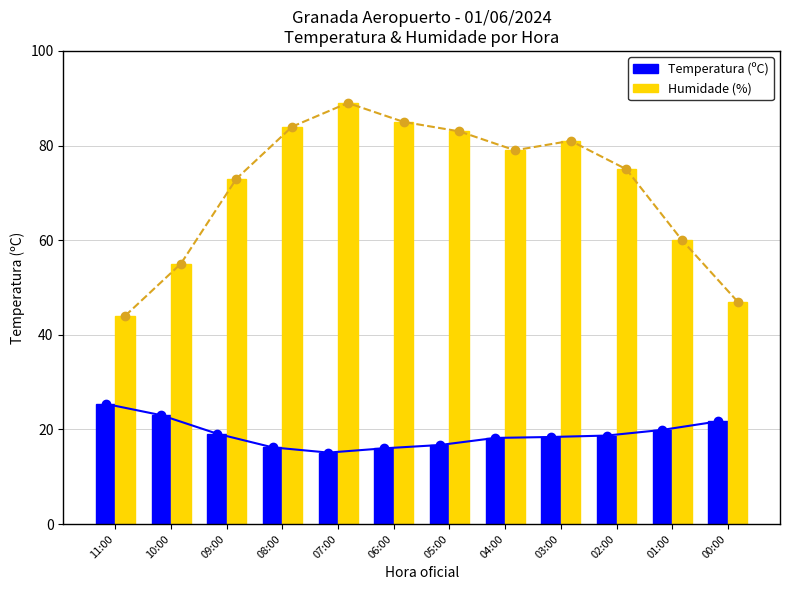

Read the Humidade (%) value at 09:00.

73.0